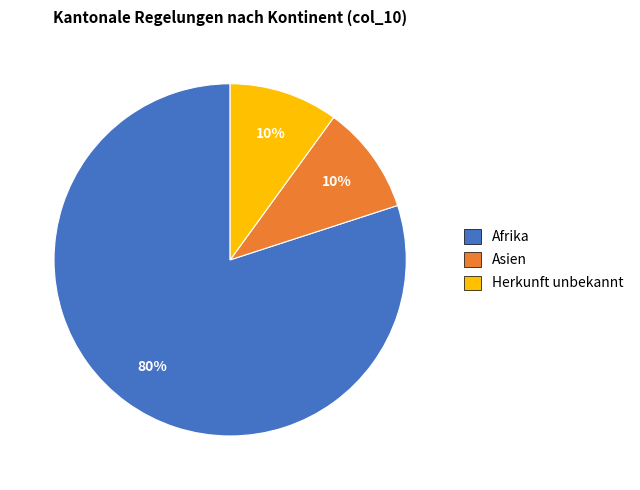

To the nearest percent, what is the average slice percentage?

33%